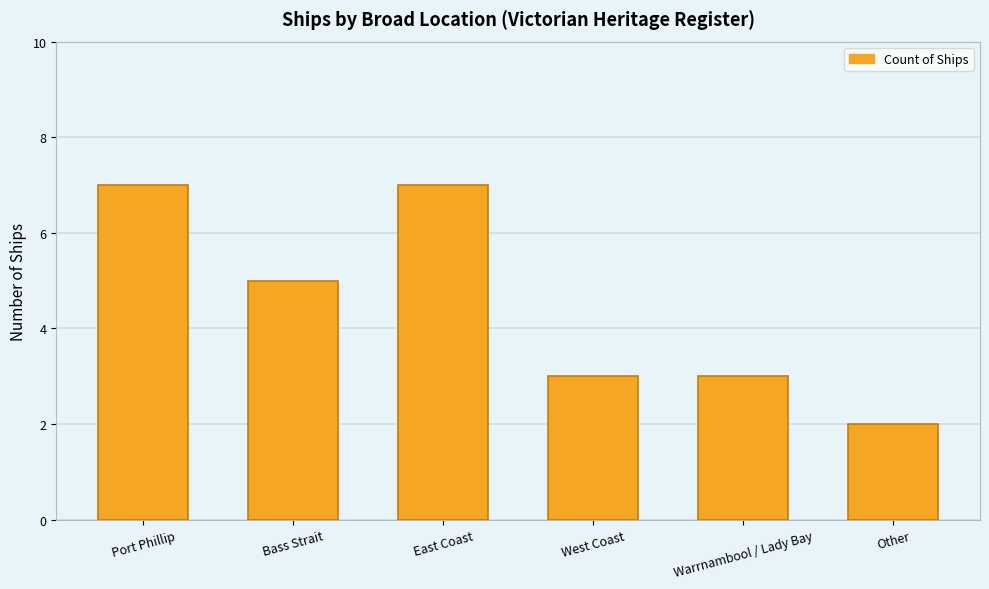

What is the change in value from Port Phillip to West Coast?

-4